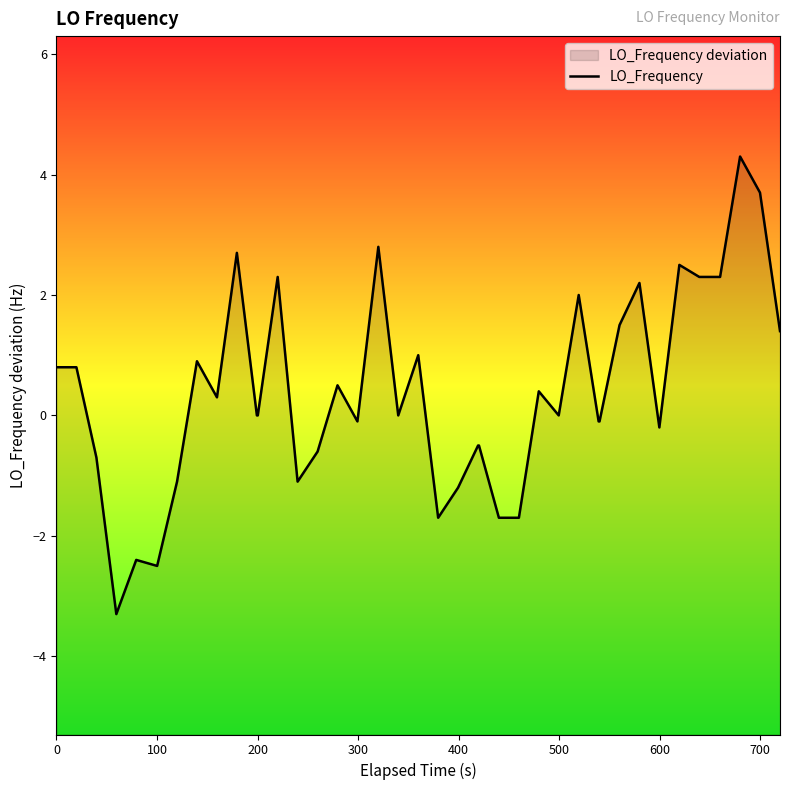

Does the chart display data point markers on the line(s)?

No